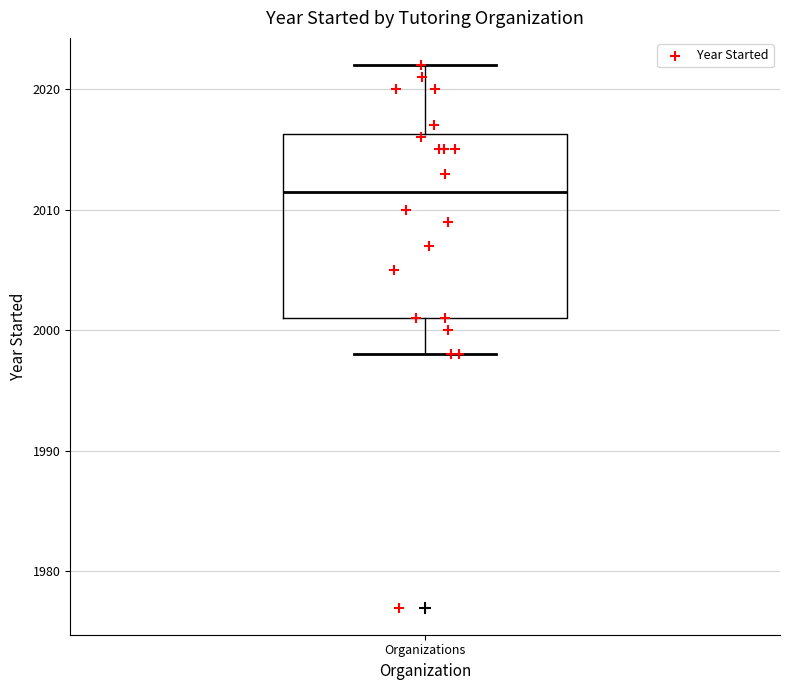

Transcribe this box plot: give where the median line is, the range the box spans, and where the two whiskers end, as read against the y-axis. The values are not printed on the chart, so give them approximately, as read against the axis.

median 2012, box 2001 to 2016, whiskers 1998 to 2022